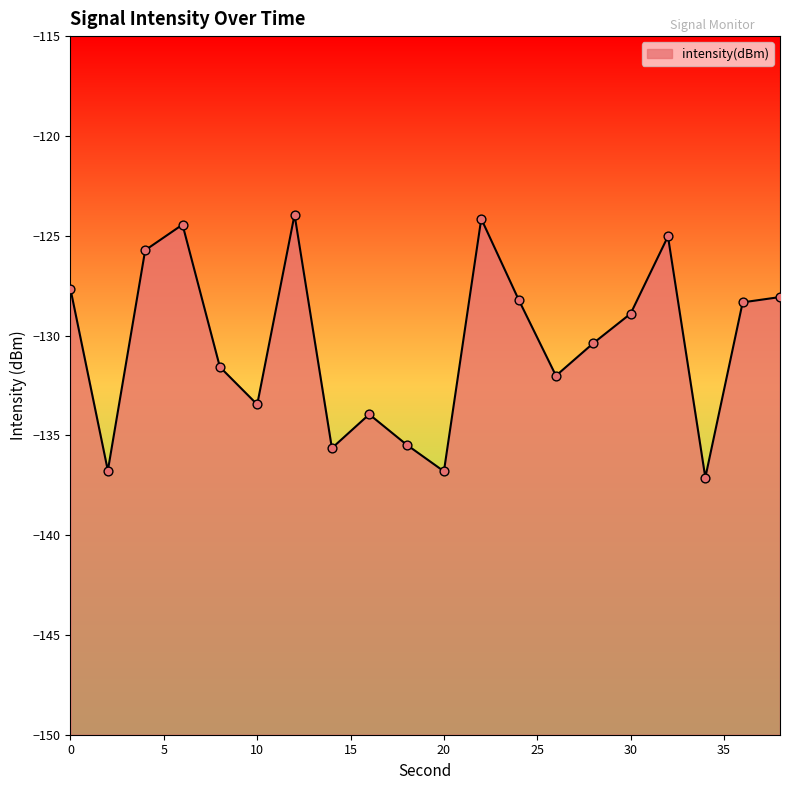

What is the change in value from 0 to 28?

-2.7